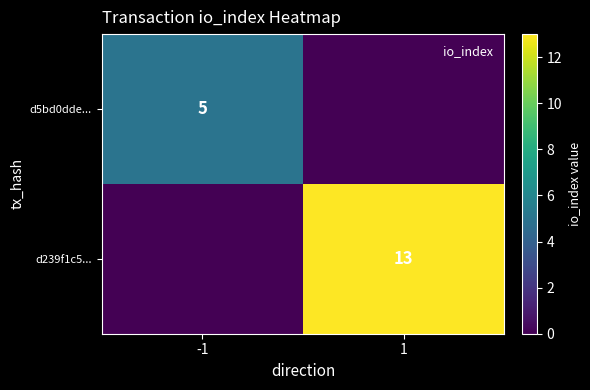

The d239f1c5... series shows 13 at 1. True or false?

True